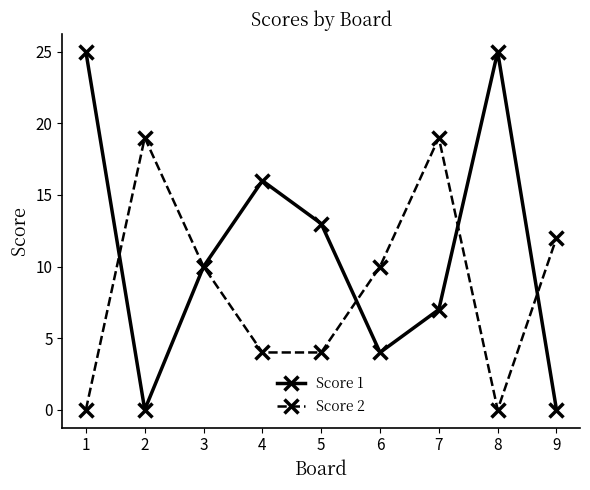

What is the total value across all series at 8?

25